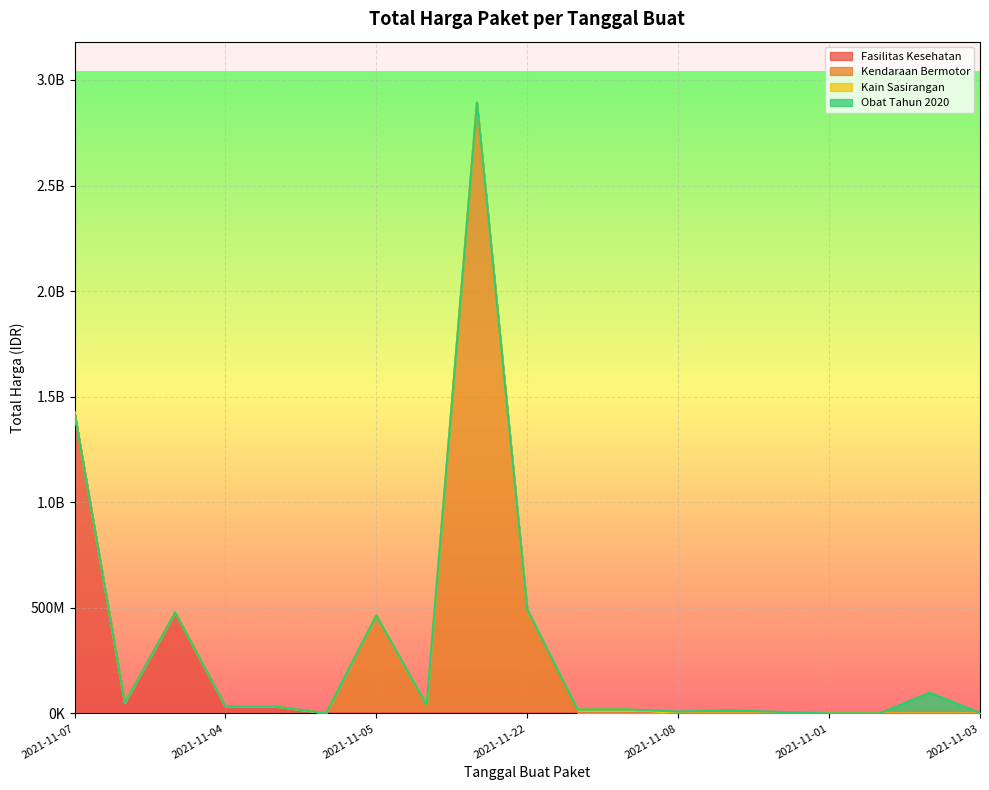

Reading left to right, extract all data points from this chart.

1425867900	49730040	477600000	34000000	32441200	577875	464002100	39440000	2892122000	493000000	19175000	18900000	9180000	15513960	7401240	333600	78000	98772570	2772000